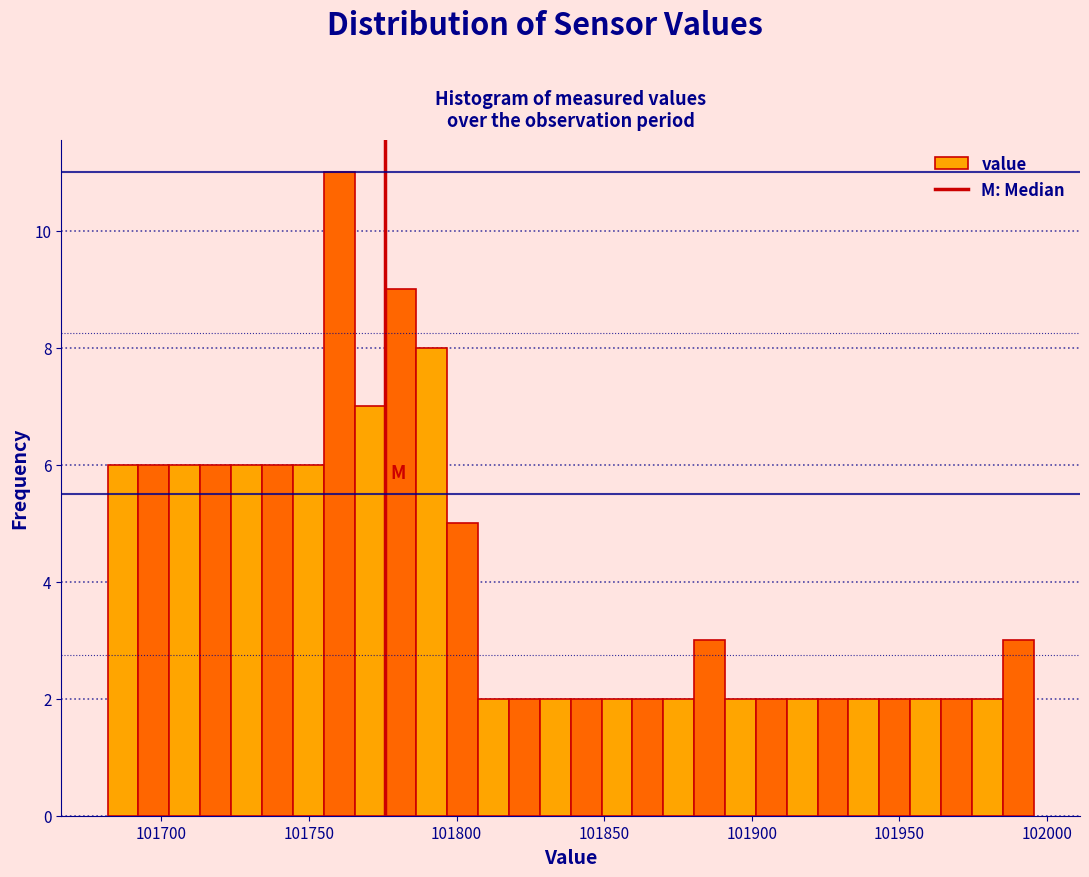

Around what value on the x-axis is the tallest bar? Give the approximate position of its centre, as read against the axis.

101760